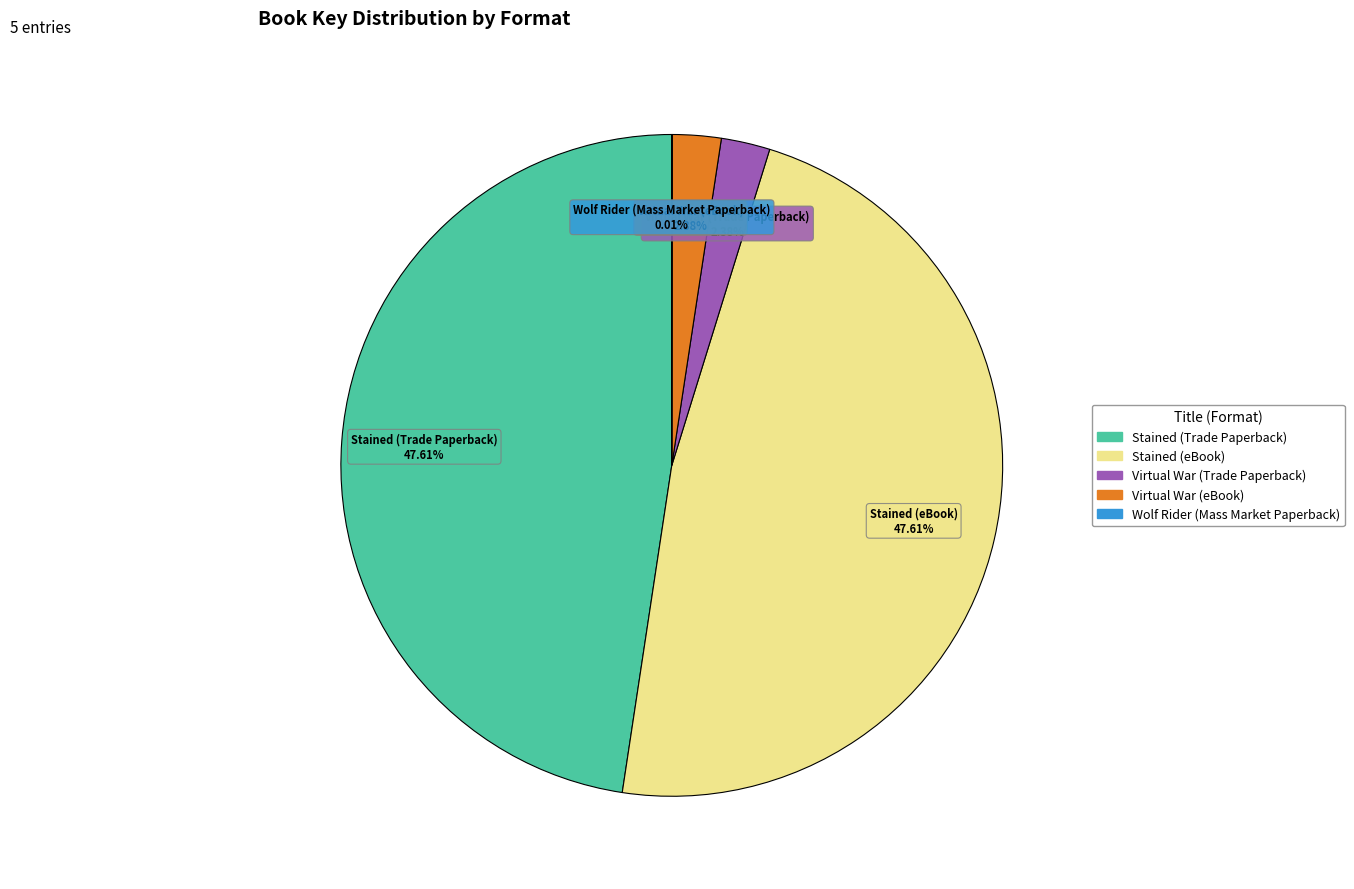

To the nearest percent, what percentage of the pie is Virtual War (Trade Paperback)?

2%